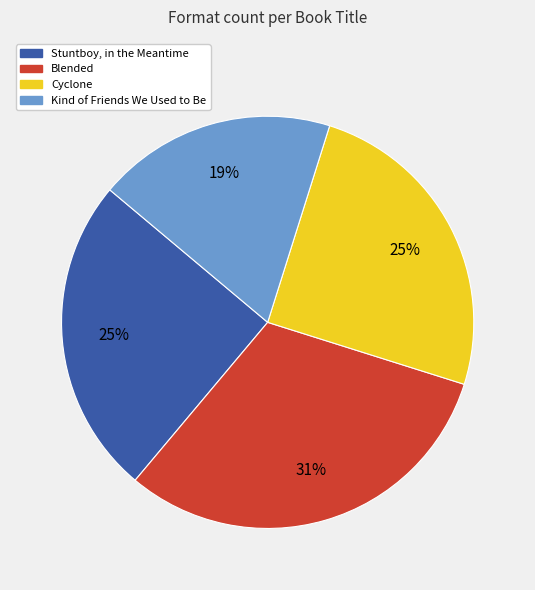

What percentage is the Blended slice, to the nearest percent?

31%